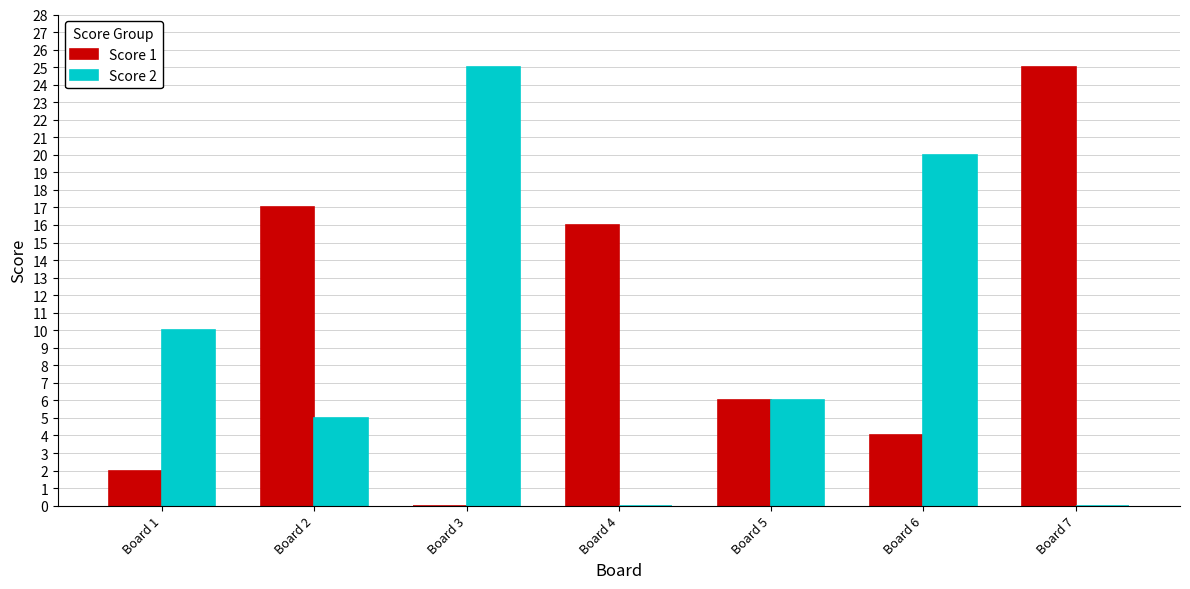

Read the Score 2 value at Board 3.

25